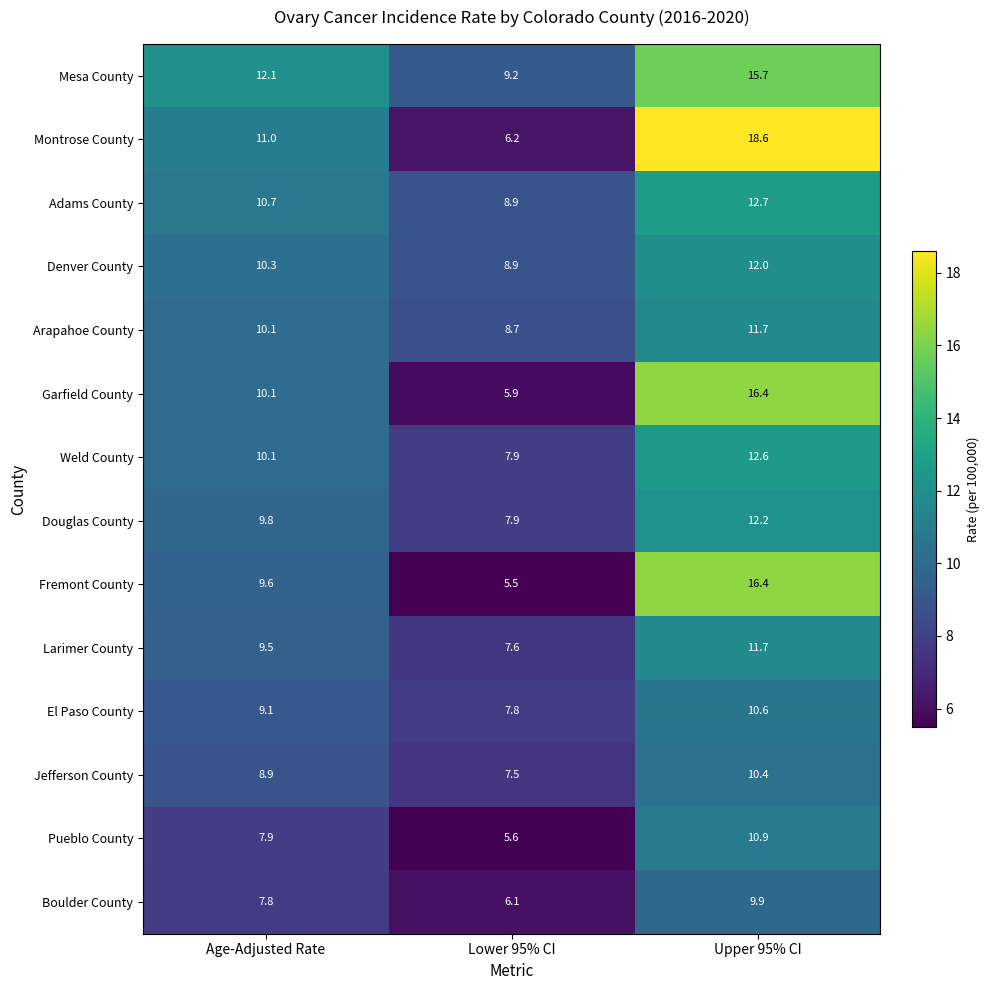

What is the minimum value shown in the chart?

5.5